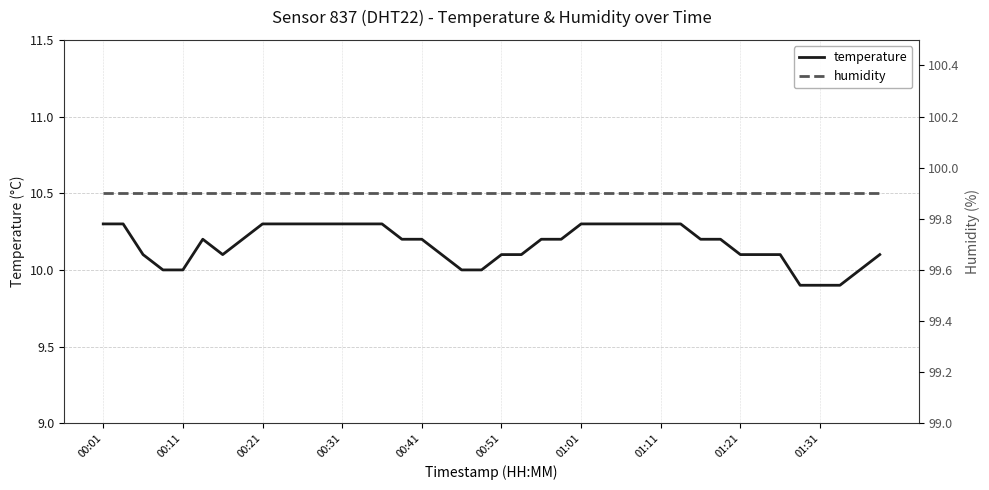

What is the minimum value for temperature?

9.9